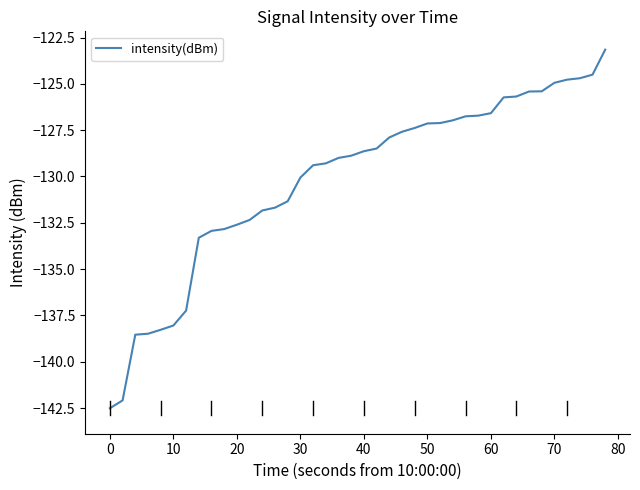

What is the smallest value displayed?

-142.5